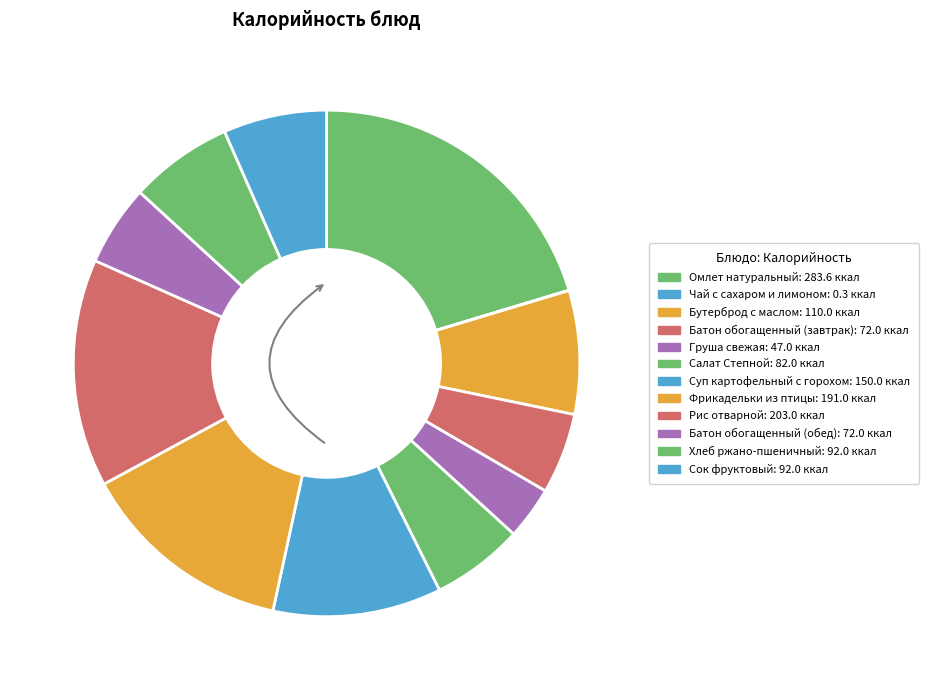

Rank the categories by value from highest to lowest.

Омлет натуральный, Рис отварной, Фрикадельки из птицы, Суп картофельный с горохом, Бутерброд с маслом, Хлеб ржано-пшеничный, Сок фруктовый, Салат Степной, Батон обогащенный (завтрак), Батон обогащенный (обед), Груша свежая, Чай с сахаром и лимоном